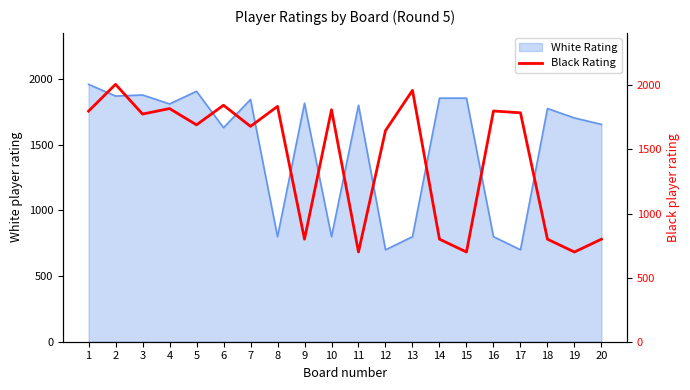

Reading left to right, what are all the values shown in this chart?

1799	2008	1776	1819	1692	1845	1680	1836	800	1810	700	1647	1961	800	700	1800	1786	800	700	800